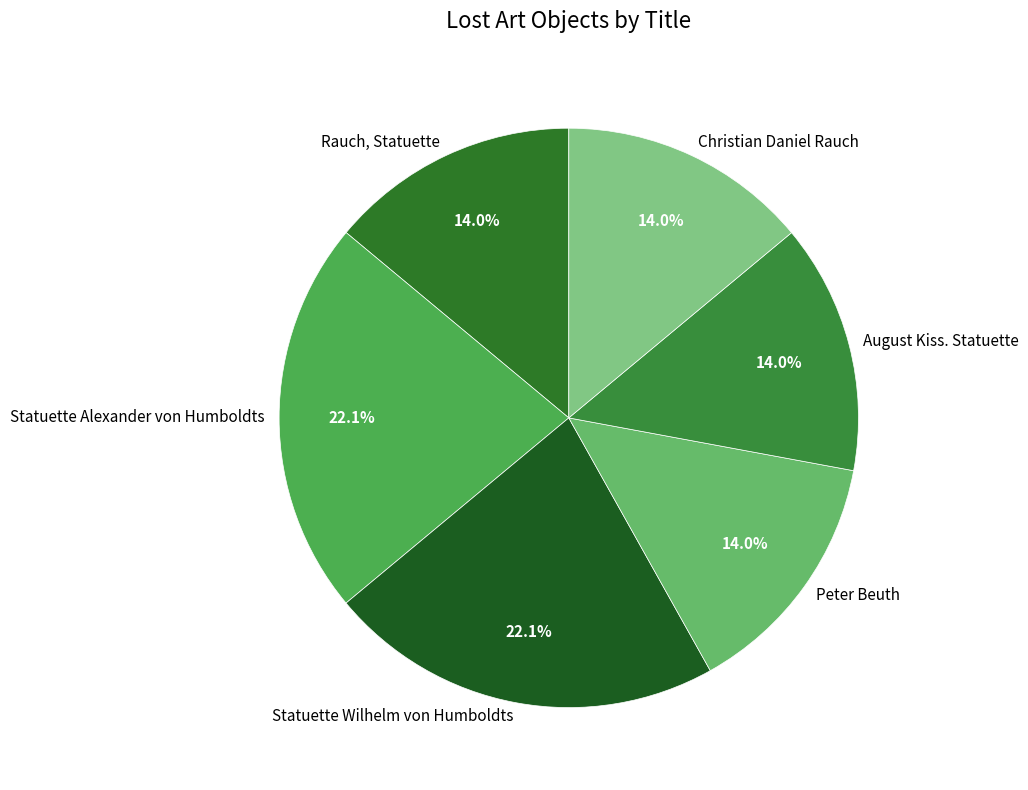

To the nearest percent, what is the difference between the largest and smallest slice percentages?

8%